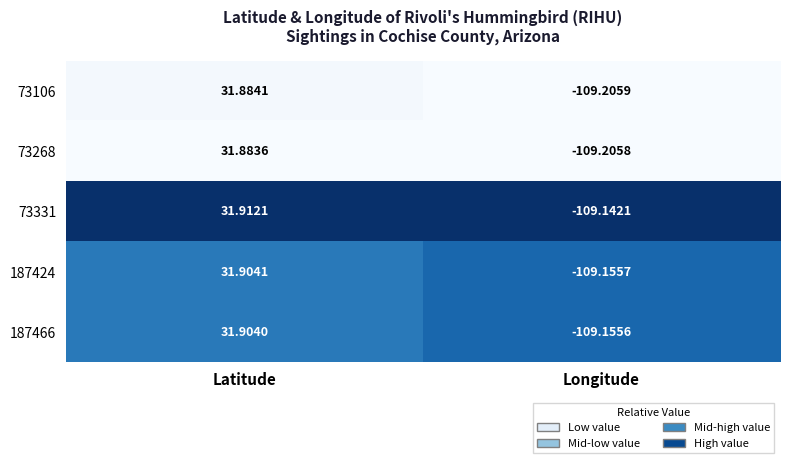

How many distinct data groups are displayed?

5